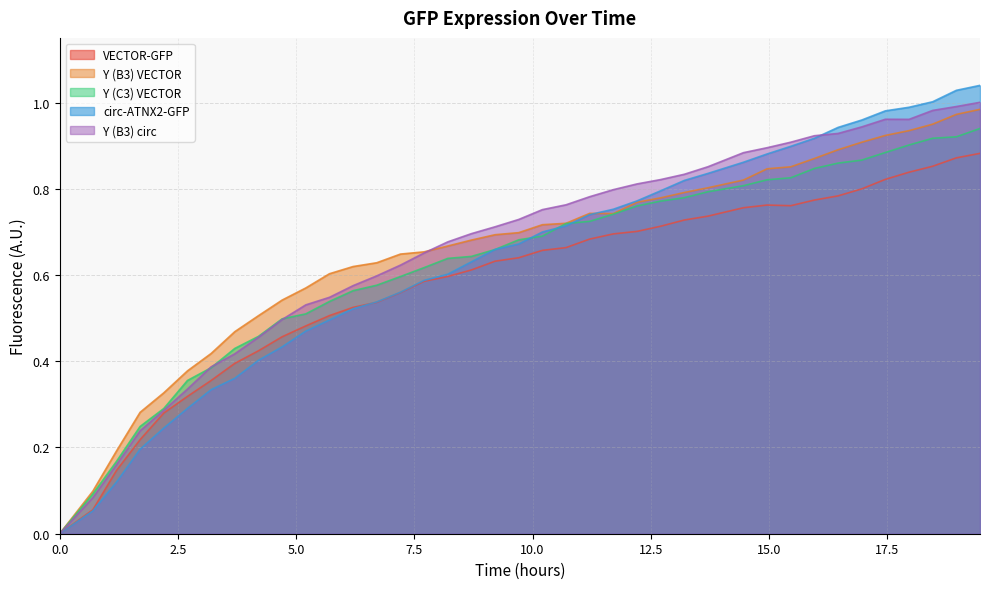

Which series has the largest range (max minus min)?

circ-ATNX2-GFP